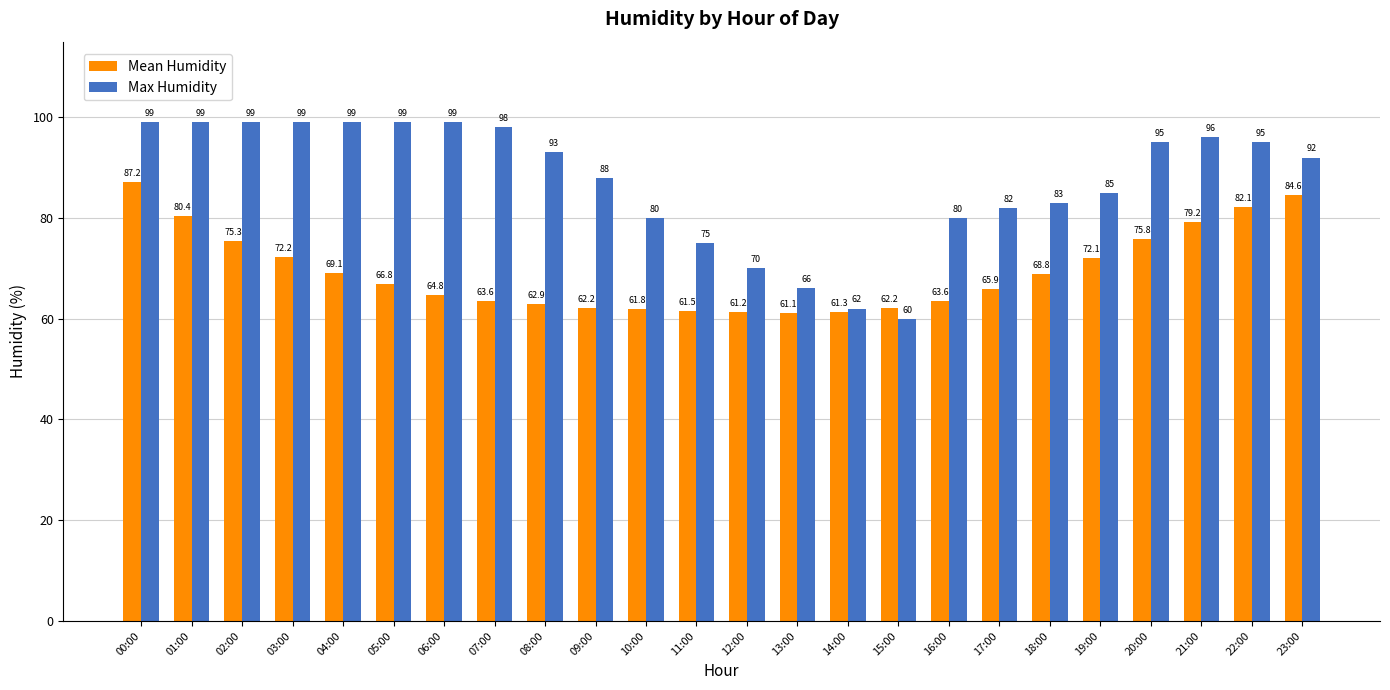

How many bars are there in each group?

2